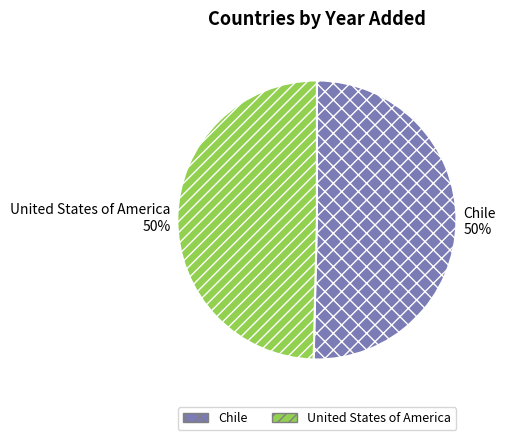

How many slices are in this pie chart?

2